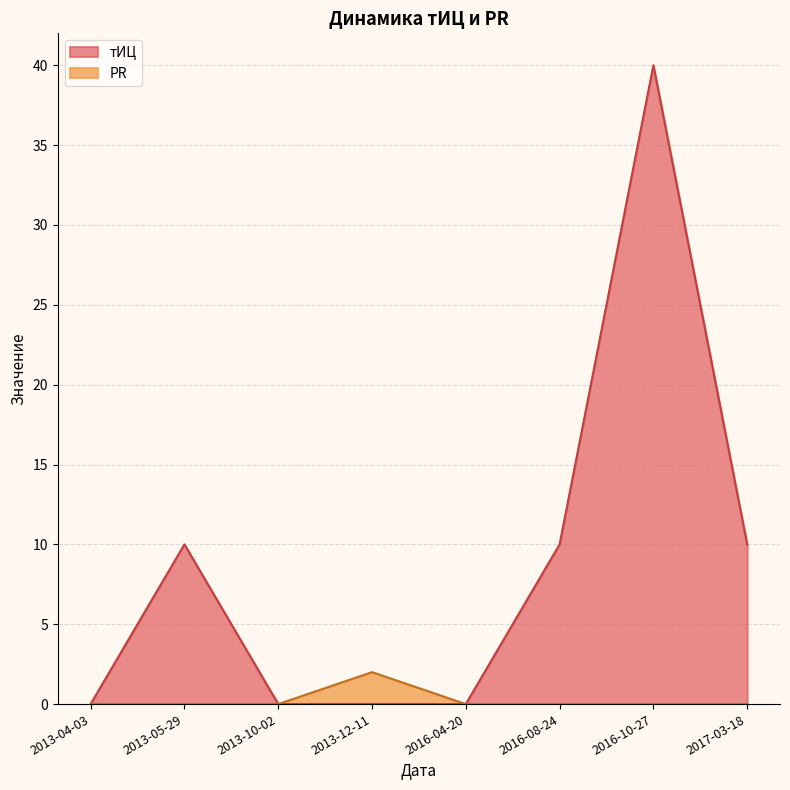

Is the value of тИЦ at 2016-08-24 greater than the value of PR at 2013-05-29?

Yes